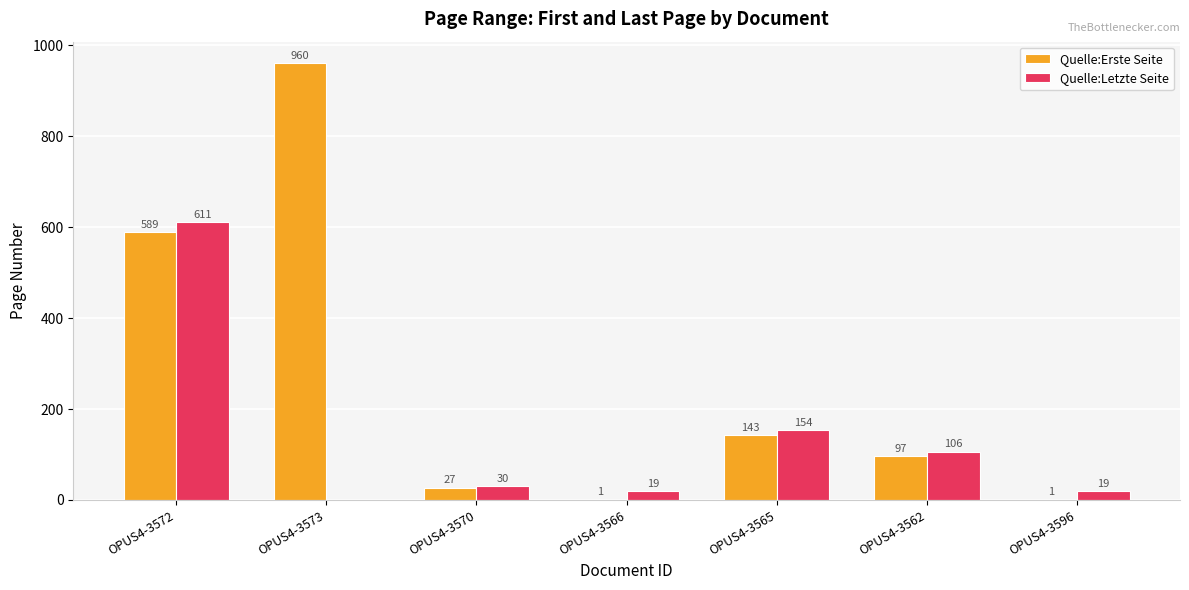

Are the bars grouped side by side (vs. stacked)?

Yes